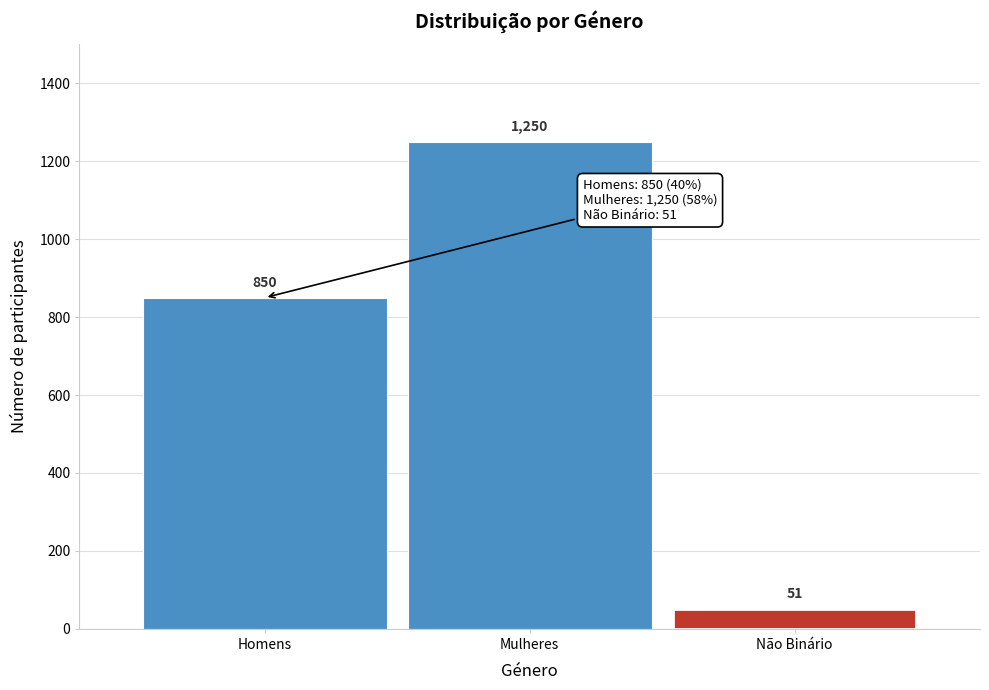

Reading left to right, what are all the values shown in this chart?

850	1250	51